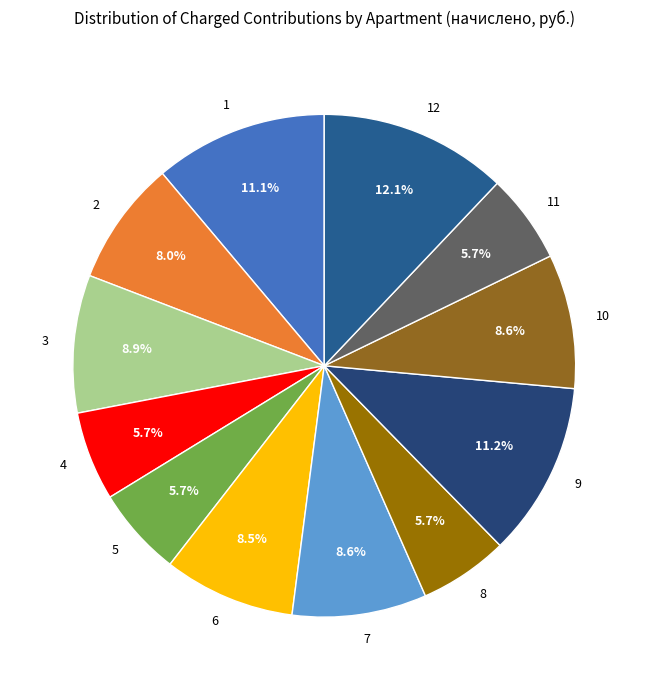

Count the number of slices in the pie.

12